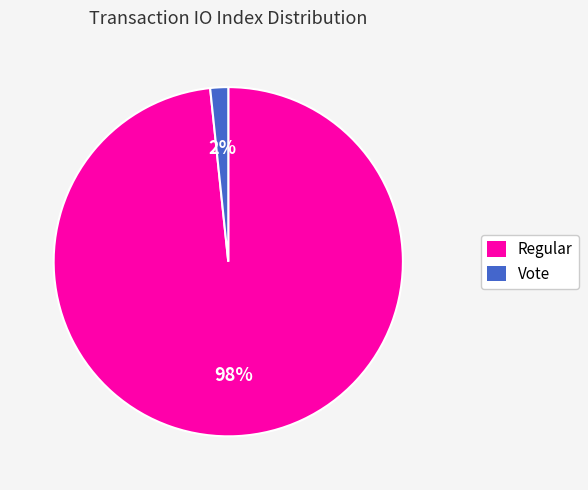

Do Regular and Vote together represent more than half of the pie?

Yes